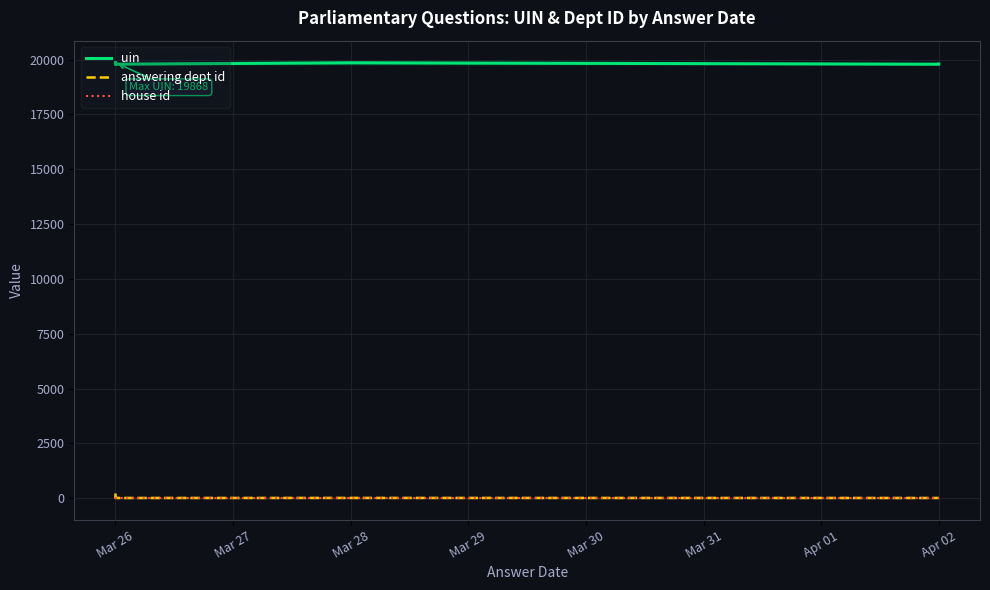

Rank the series at Mar 26 from lowest to highest value.

house id, answering dept id, uin